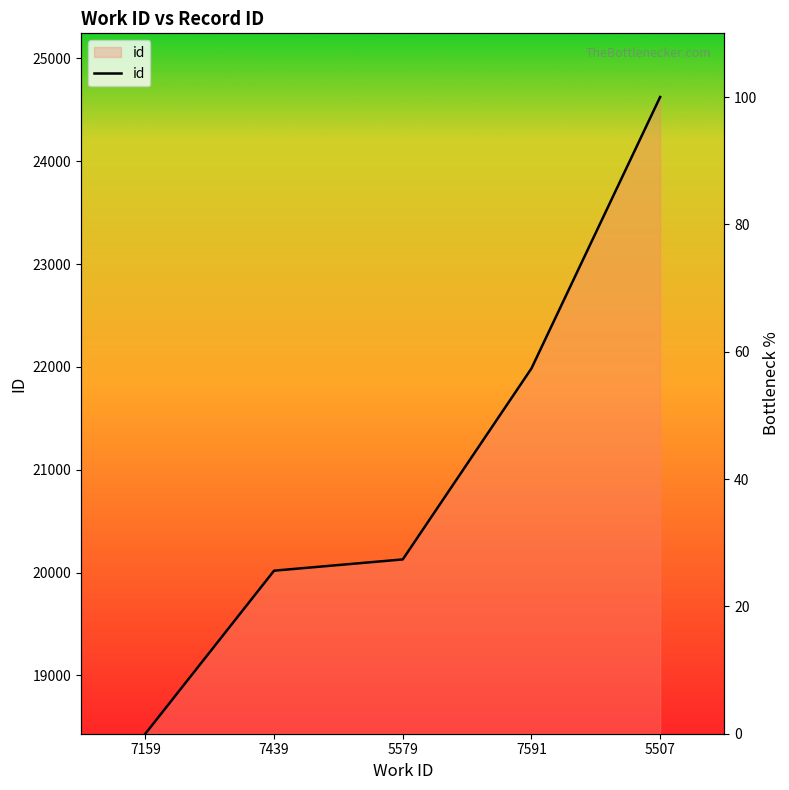

What is the value of the 2nd point from the left?

25.6